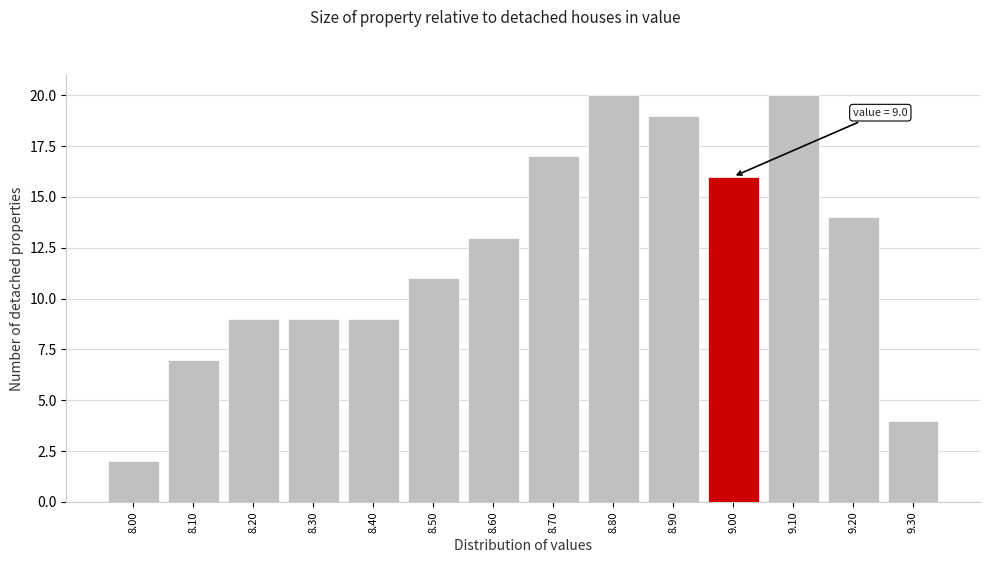

Reading left to right, what are all the values shown in this chart?

8.00=2	8.10=7	8.20=9	8.30=9	8.40=9	8.50=11	8.60=13	8.70=17	8.80=20	8.90=19	9.00=16	9.10=20	9.20=14	9.30=4